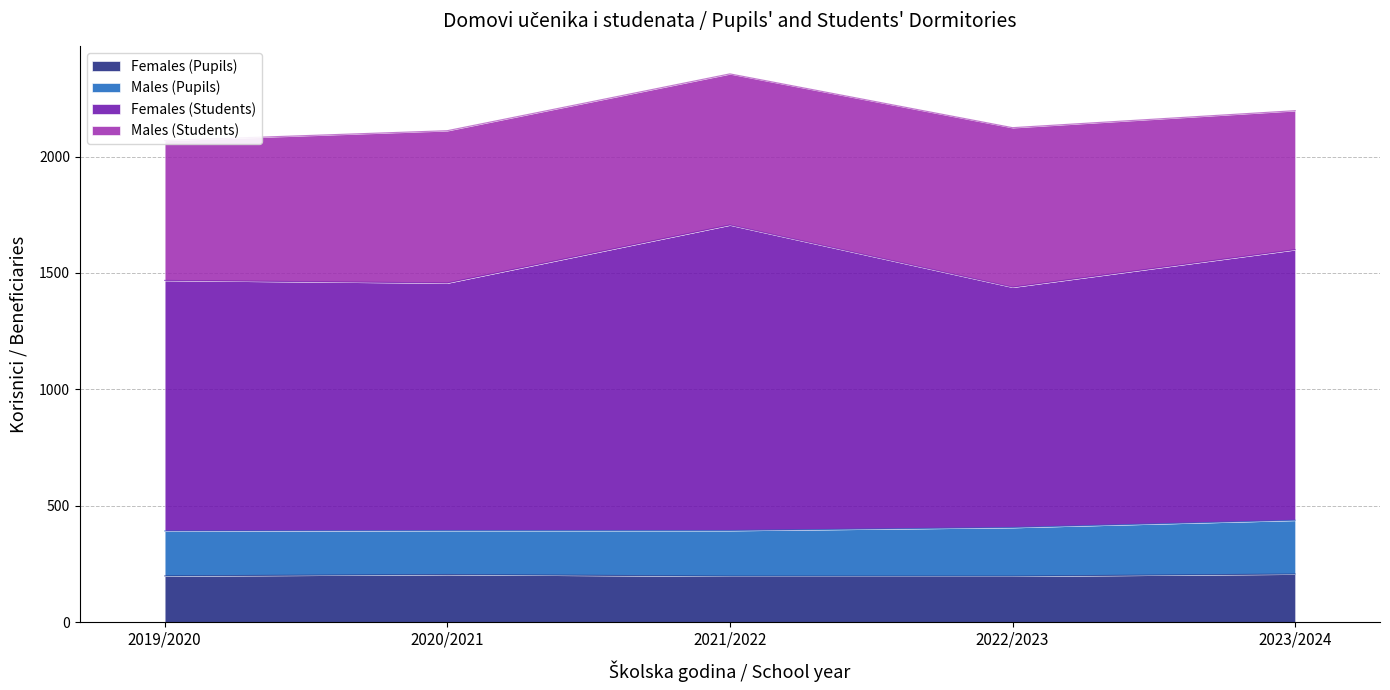

What is the lowest value of the Females (Pupils) series?

198